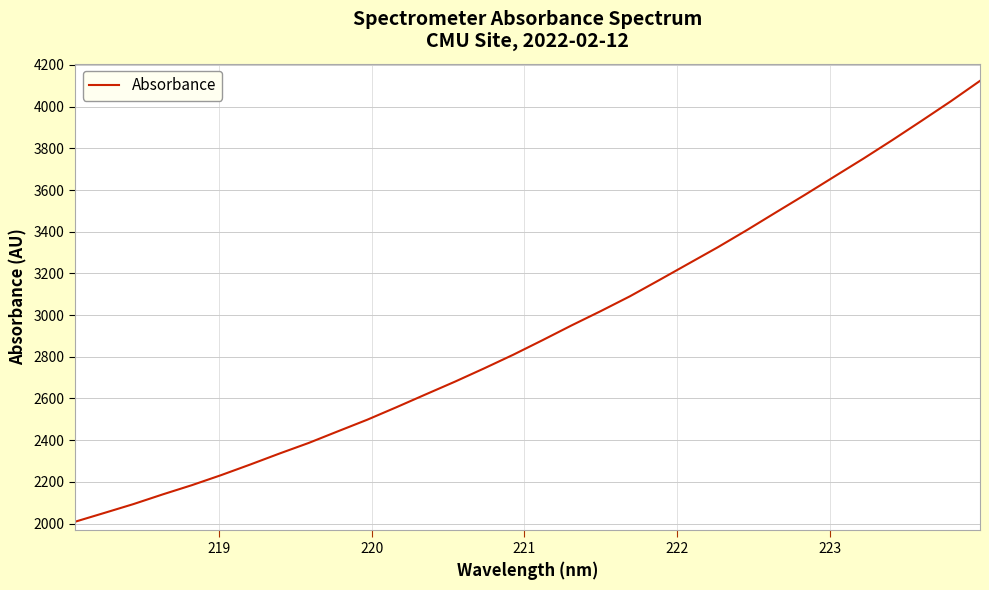

What is the greatest value displayed?

4123.9